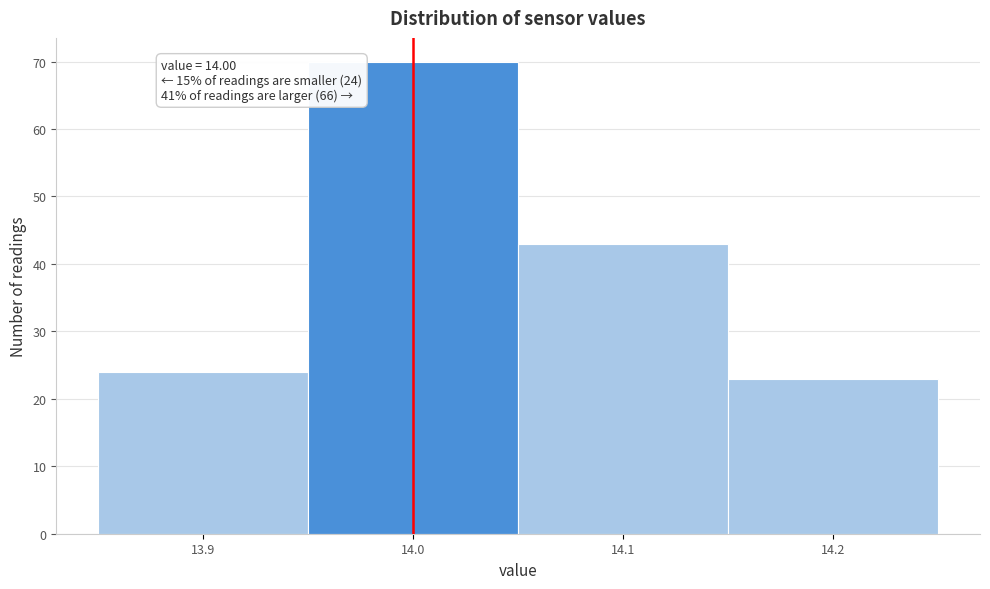

Which range on the x-axis has the tallest bar?

13.95 to 14.05